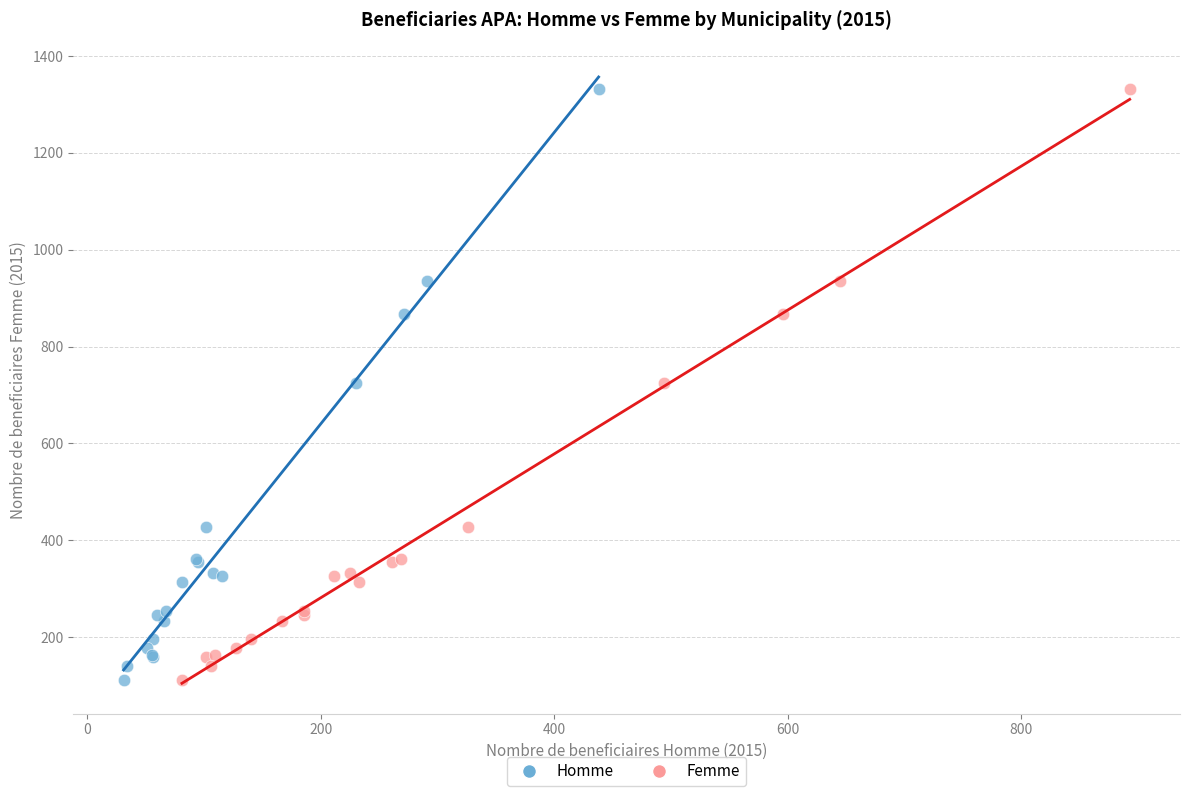

What are all the series names shown in the legend?

Homme, Femme